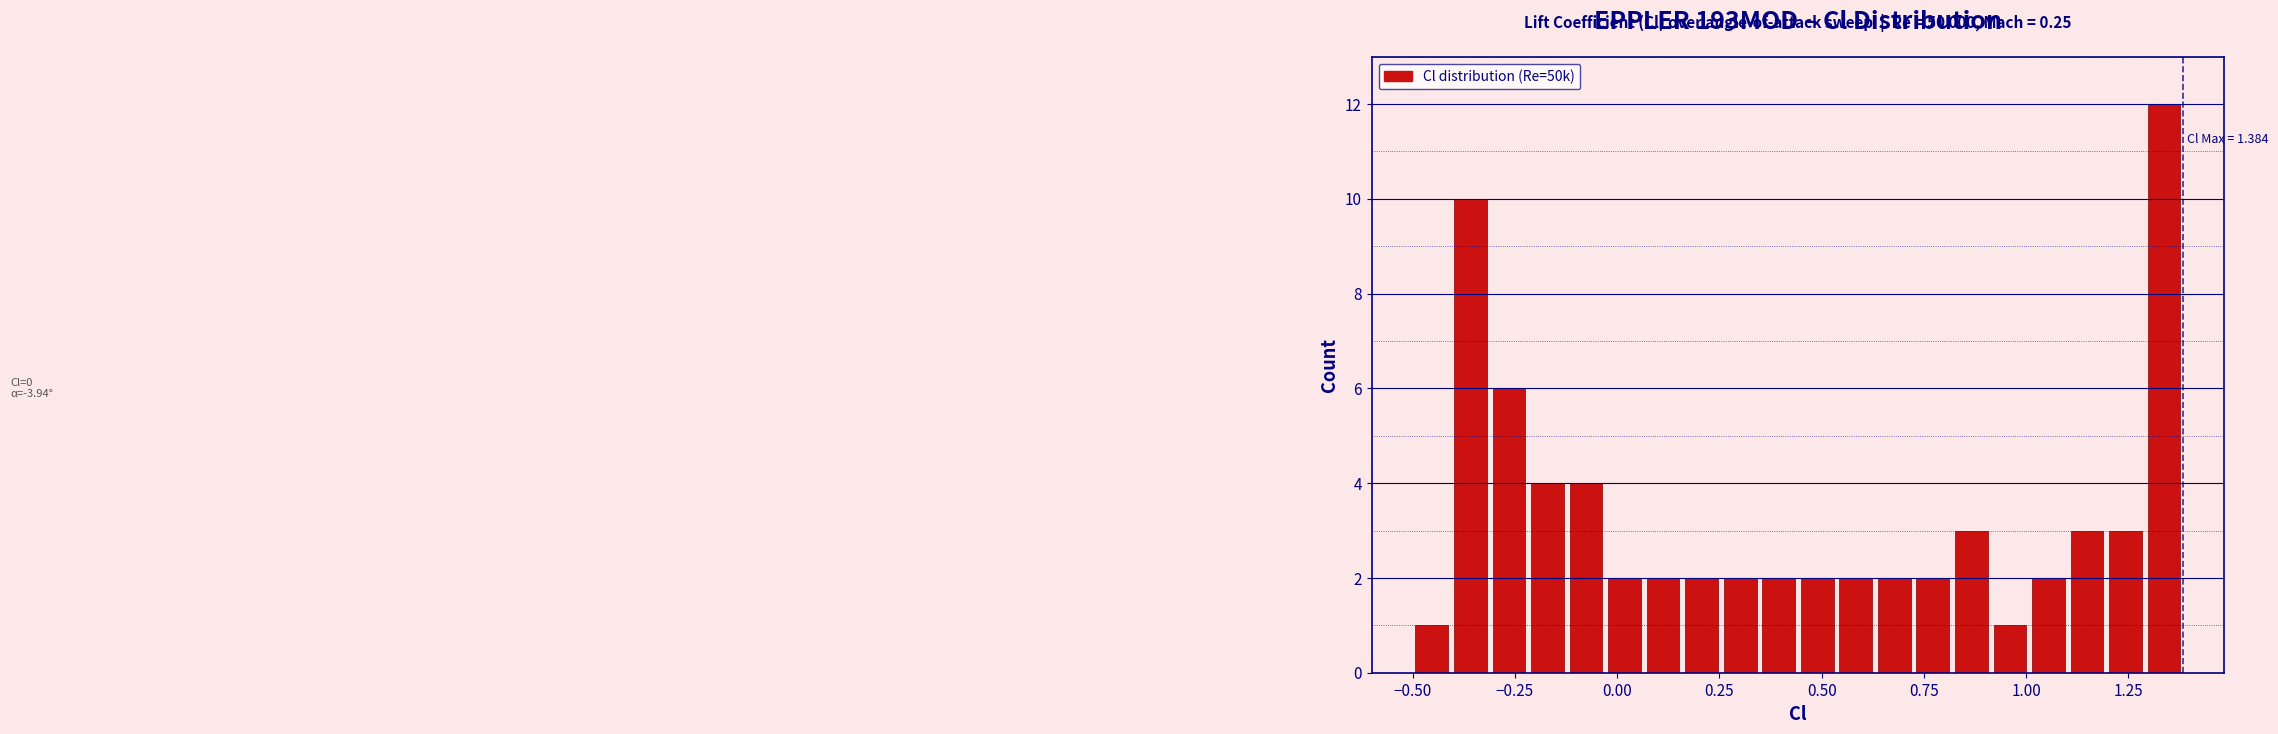

Read against the x-axis, roughly where is the centre of the tallest bar?

1.35